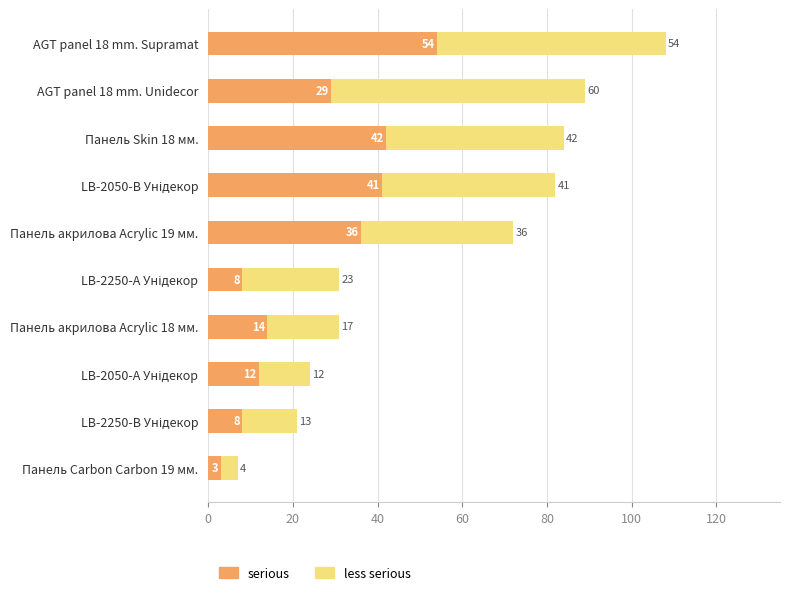

What is the difference between the second highest and second lowest values in the serious series?

34